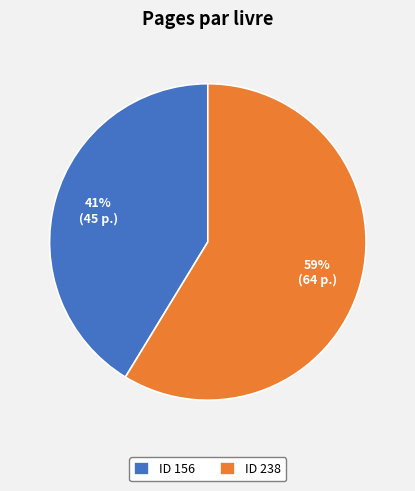

Count the number of slices in the pie.

2